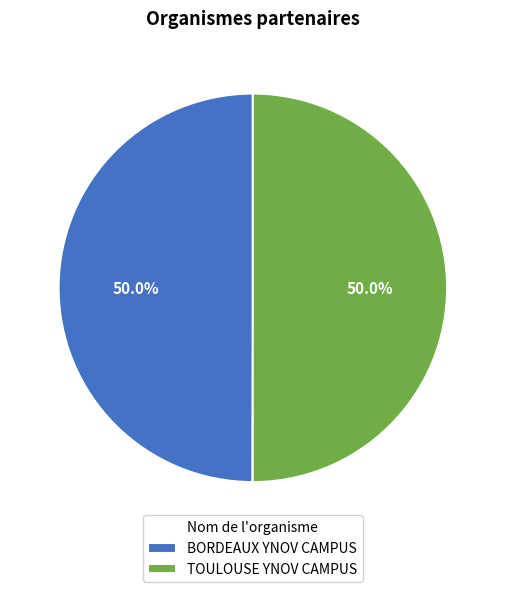

Is it true that TOULOUSE YNOV CAMPUS is 42% of the pie?

False